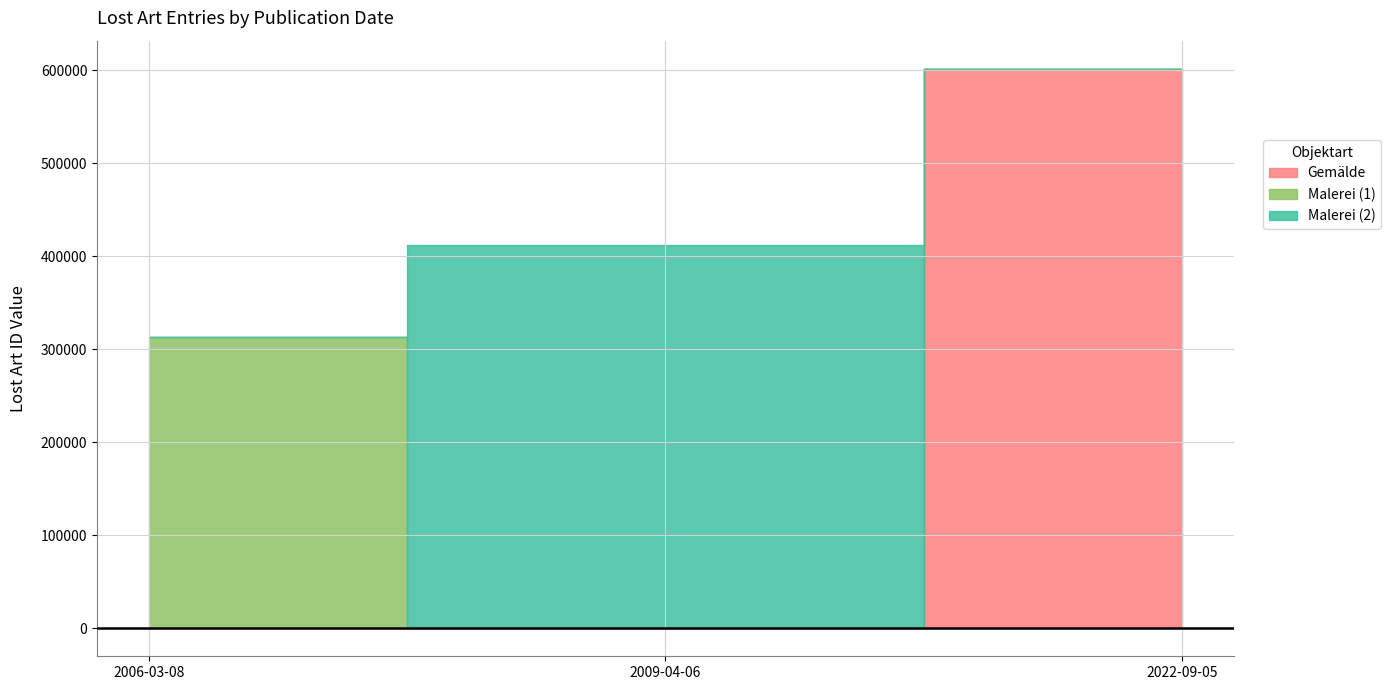

Rank the categories by value from lowest to highest.

2006-03-08, 2009-04-06, 2022-09-05